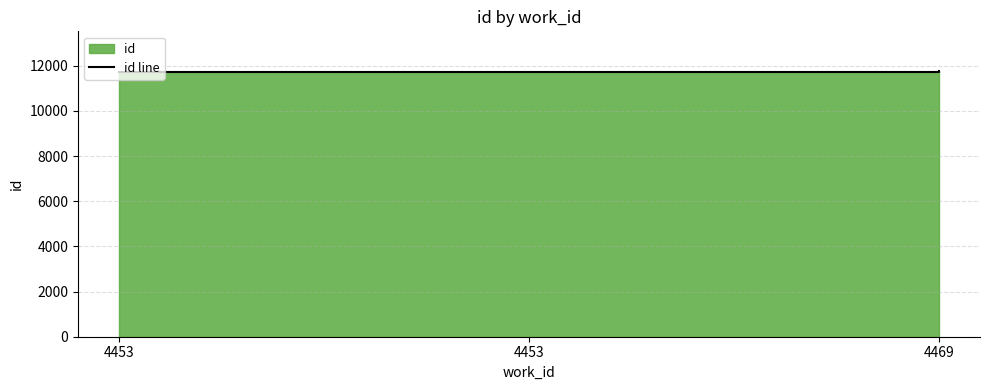

At which label does the data first exceed 11737?

4469